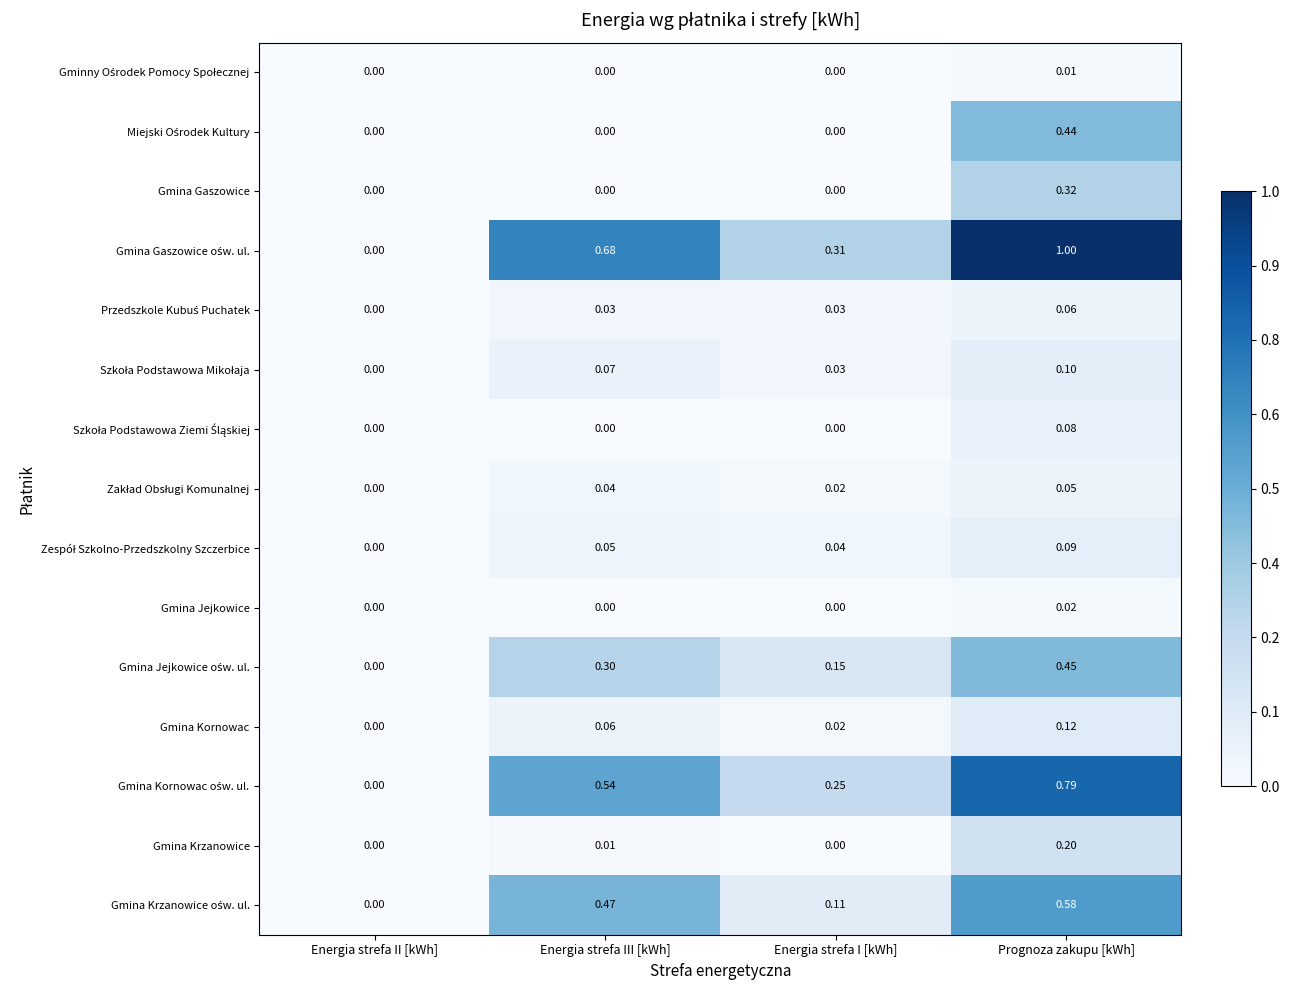

At which category is the sum across all series the highest?

Prognoza zakupu [kWh]